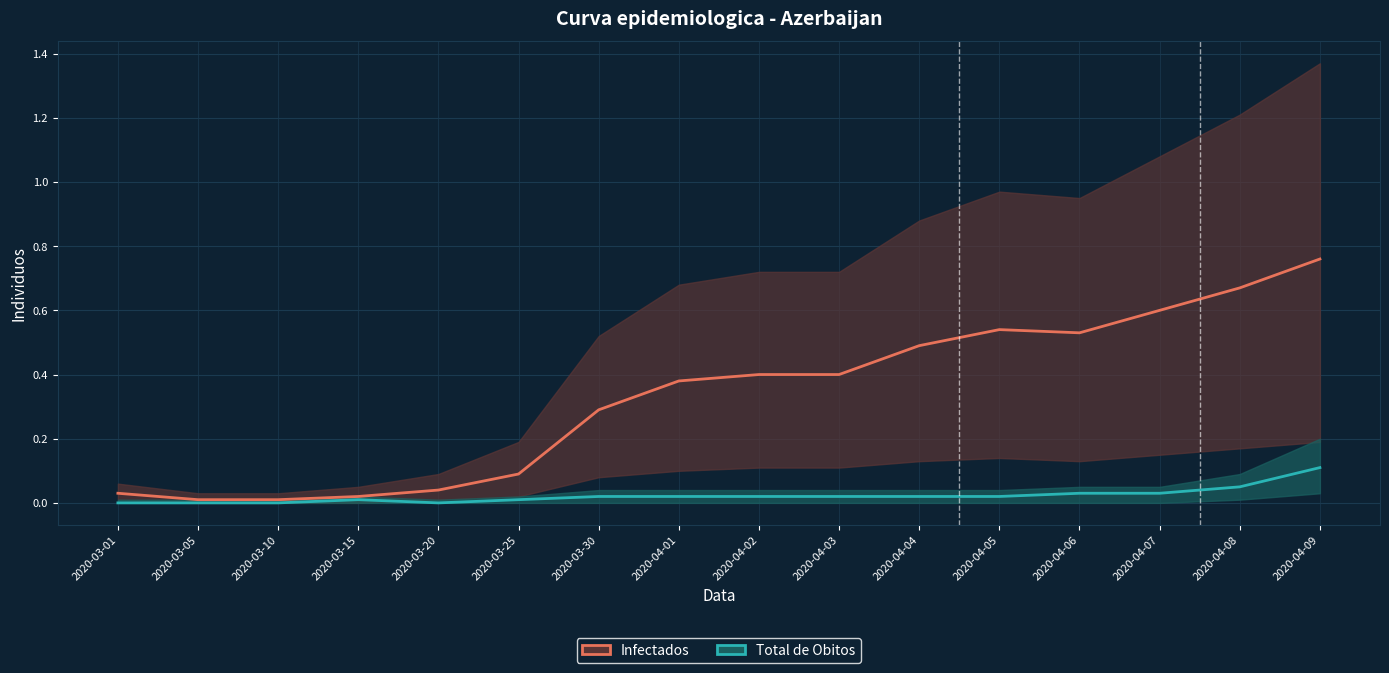

What are all the series names shown in the legend?

Infectados_line, Total de Obitos_line